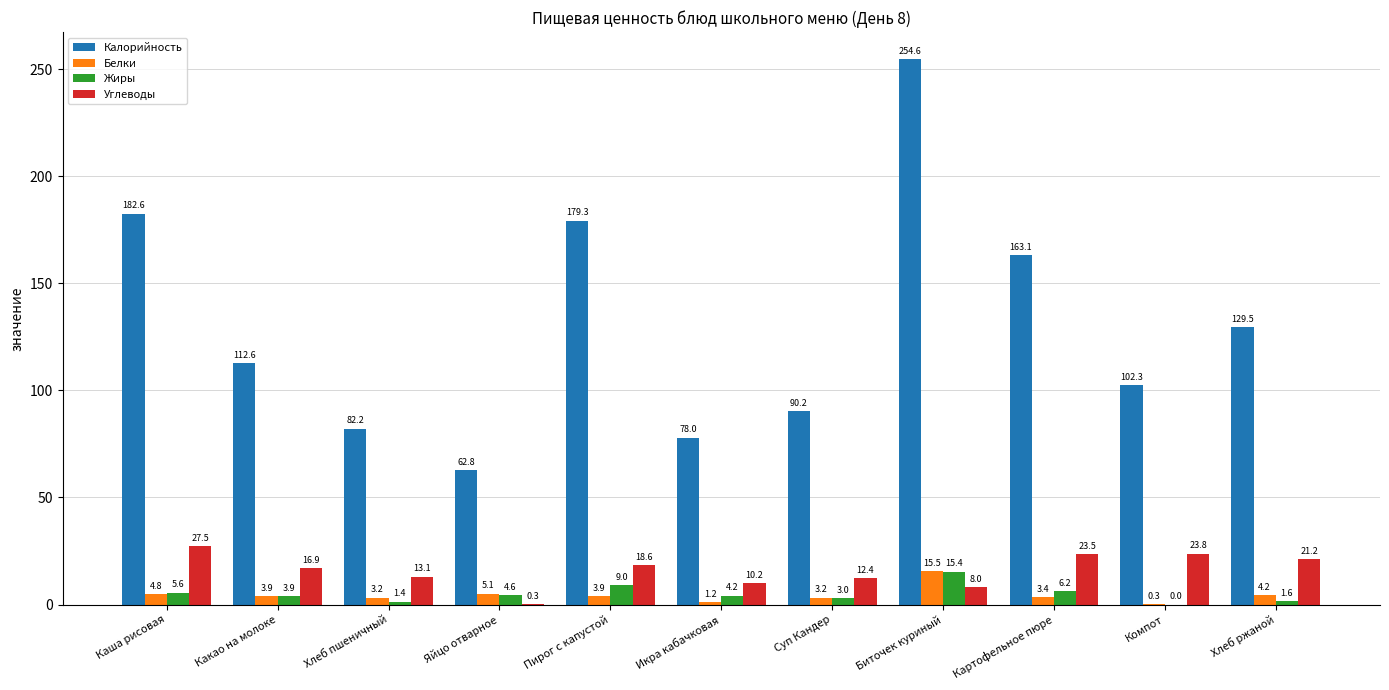

Which series changed the most between Хлеб пшеничный and Картофельное пюре?

Калорийность